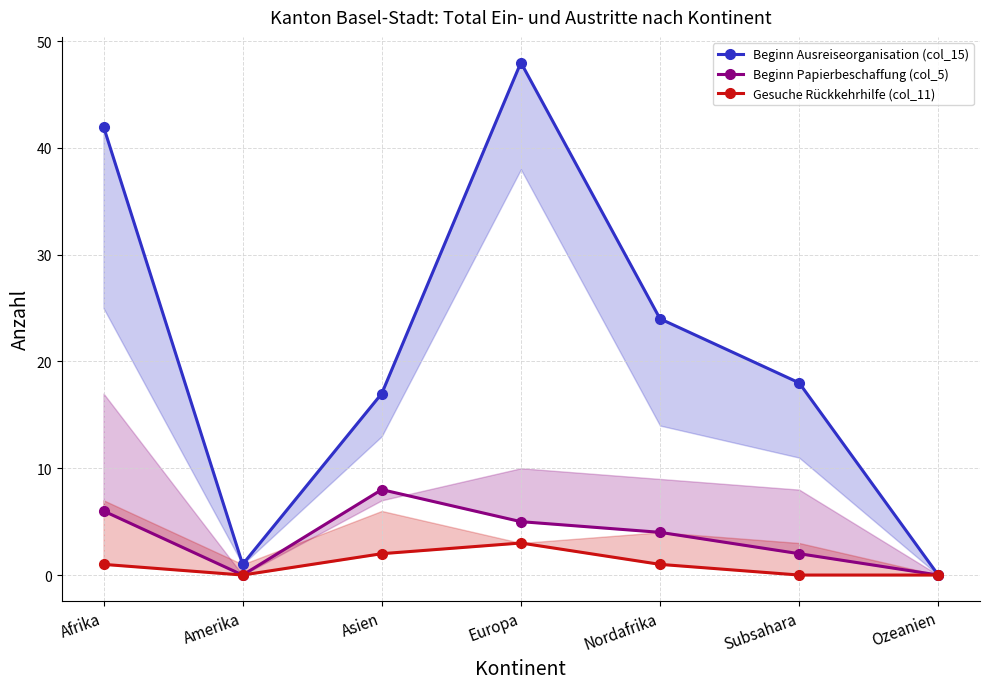

True or false: Beginn Papierbeschaffung (col_5) has more than 1 points higher than both neighbors.

False